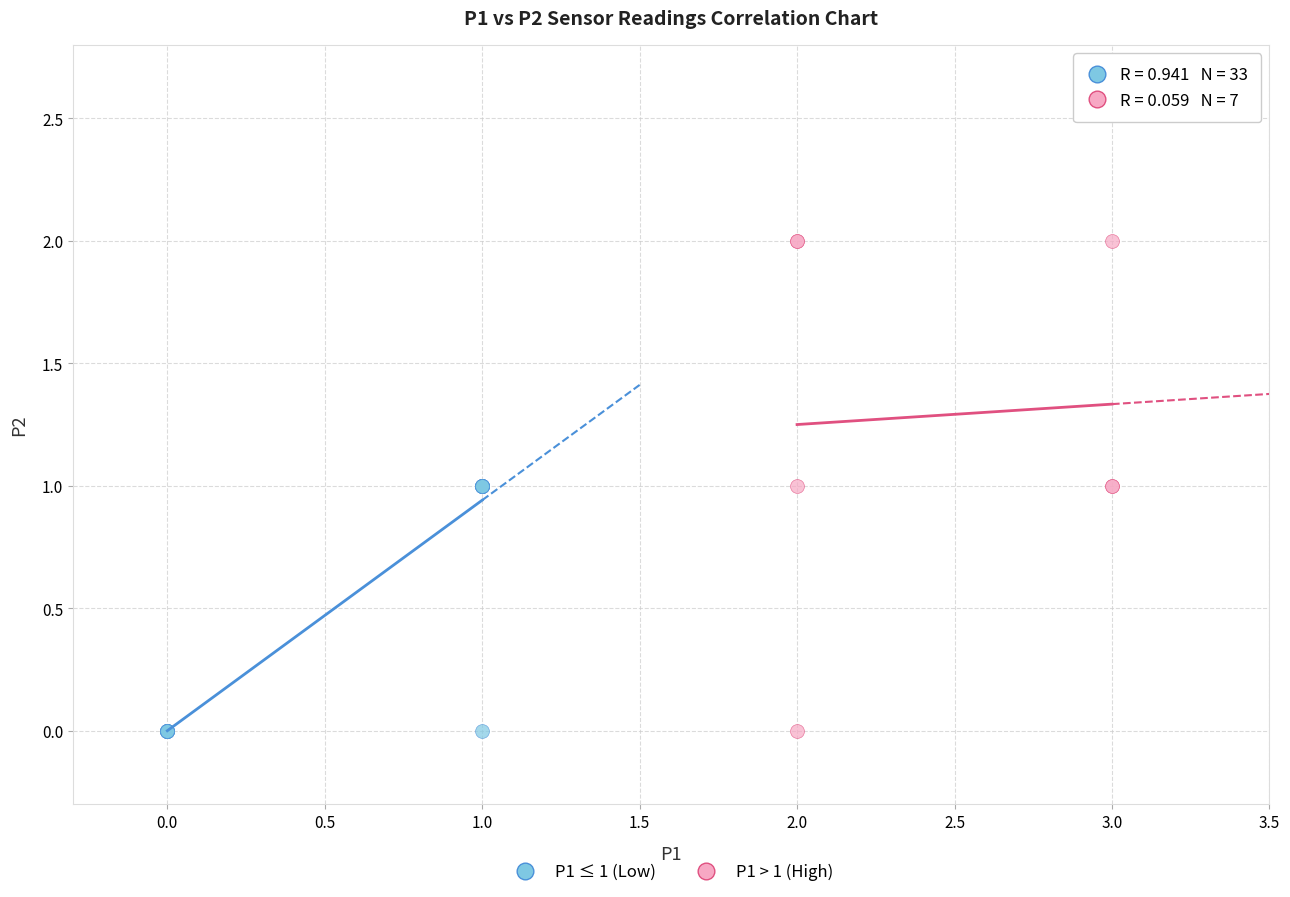

Which series has the widest spread of Y values?

P1 > 1 (High)